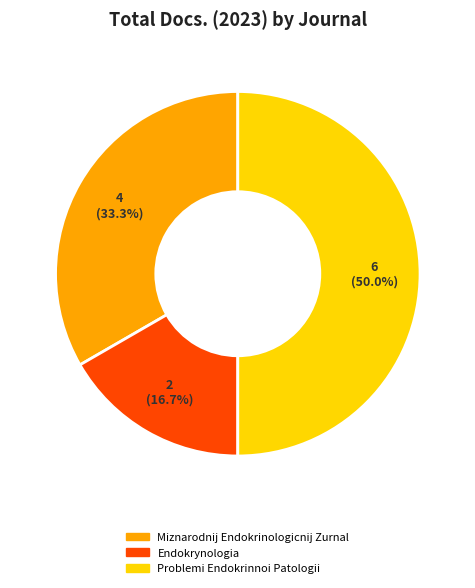

What percentage is the Miznarodnij Endokrinologicnij Zurnal slice, to the nearest percent?

33%